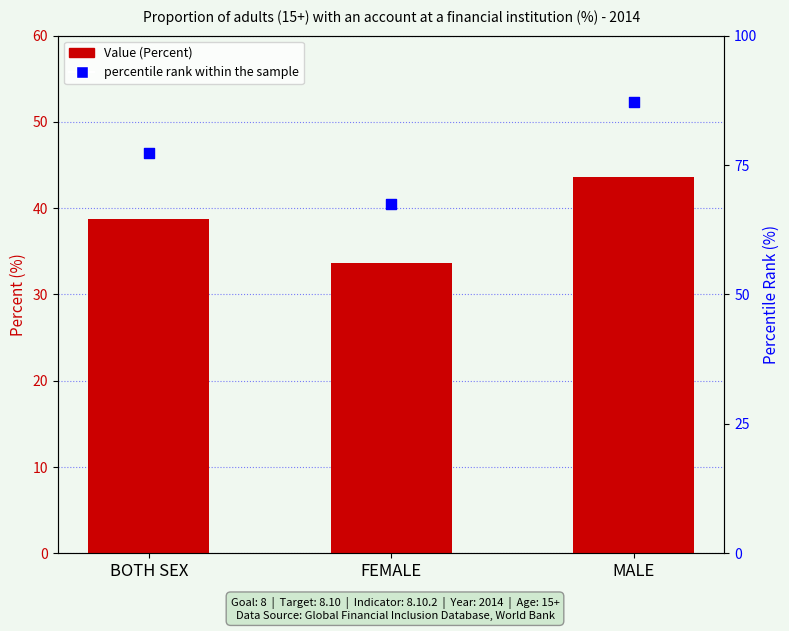

Which series has the largest total across all categories?

percentile rank within the sample